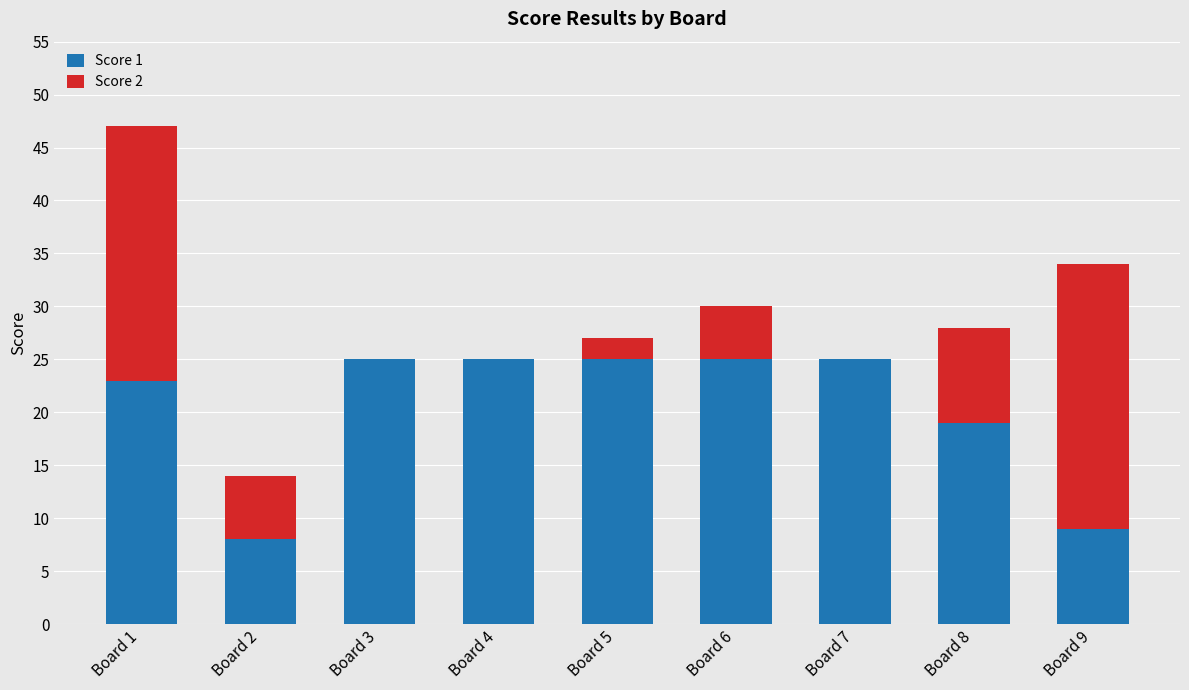

The value of Score 1 at Board 4 is 25. True or false?

True